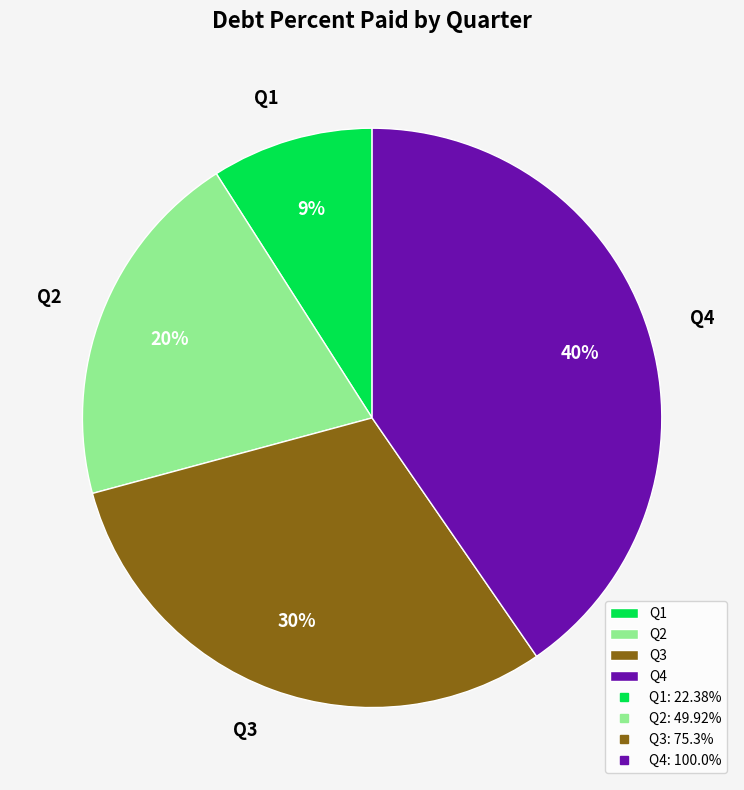

To the nearest percent, what is the difference between the Q2 and Q3 slice percentages?

10%